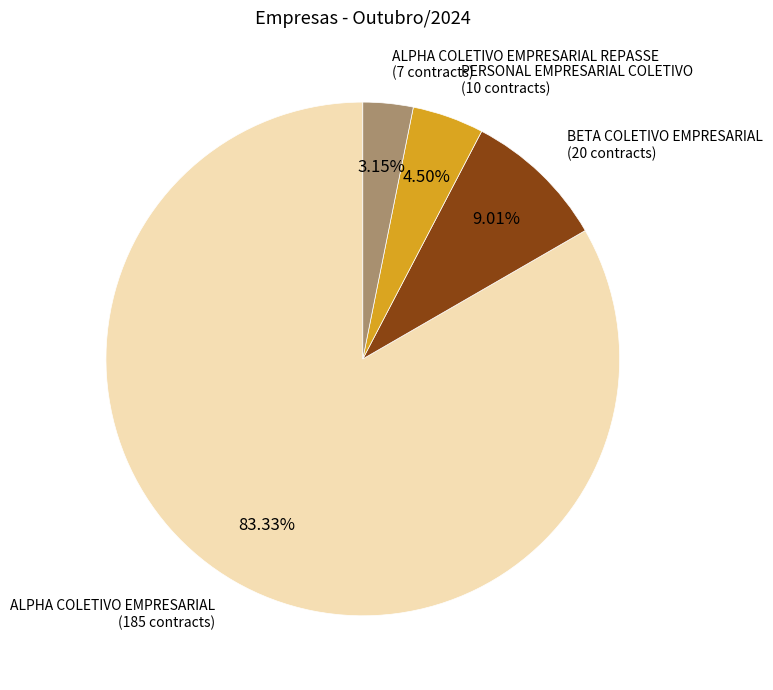

Is there a majority slice in this chart?

Yes